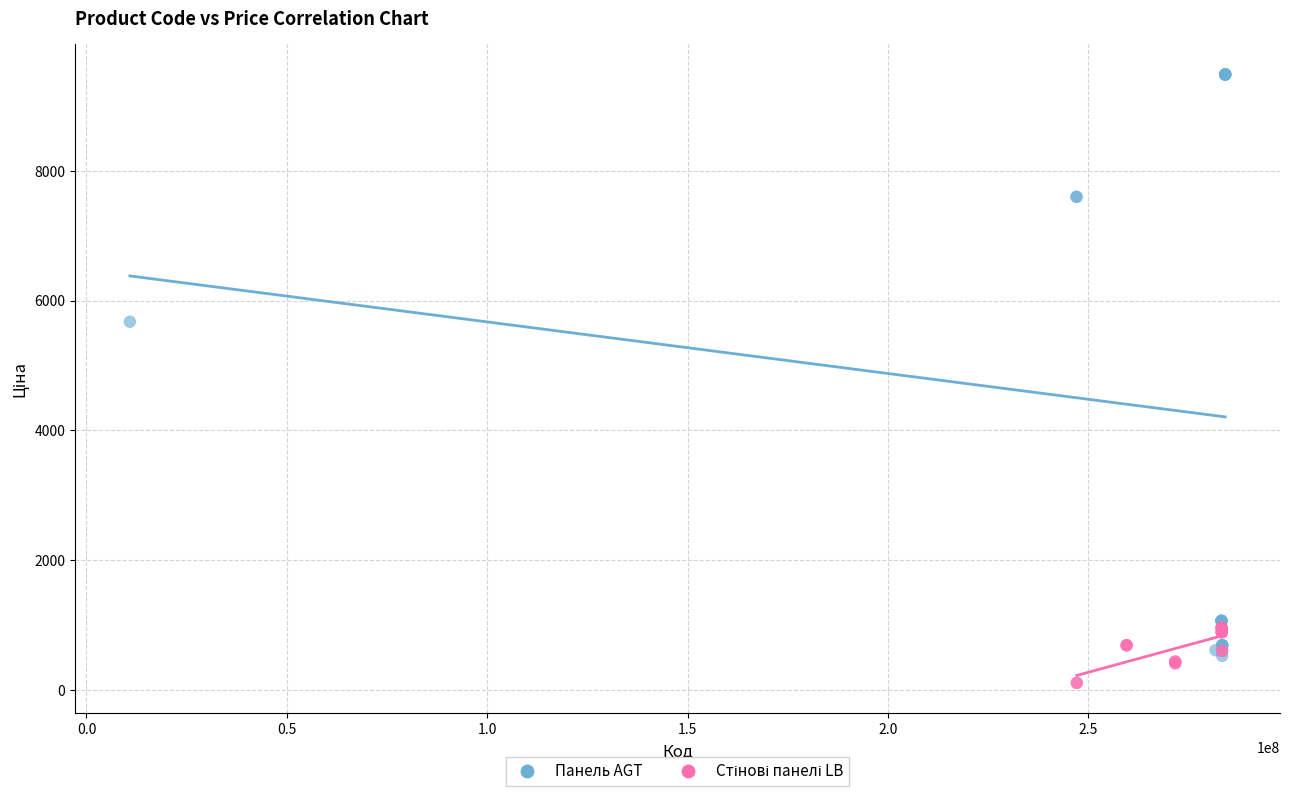

Which series has the largest Y range (max minus min)?

Панель AGT